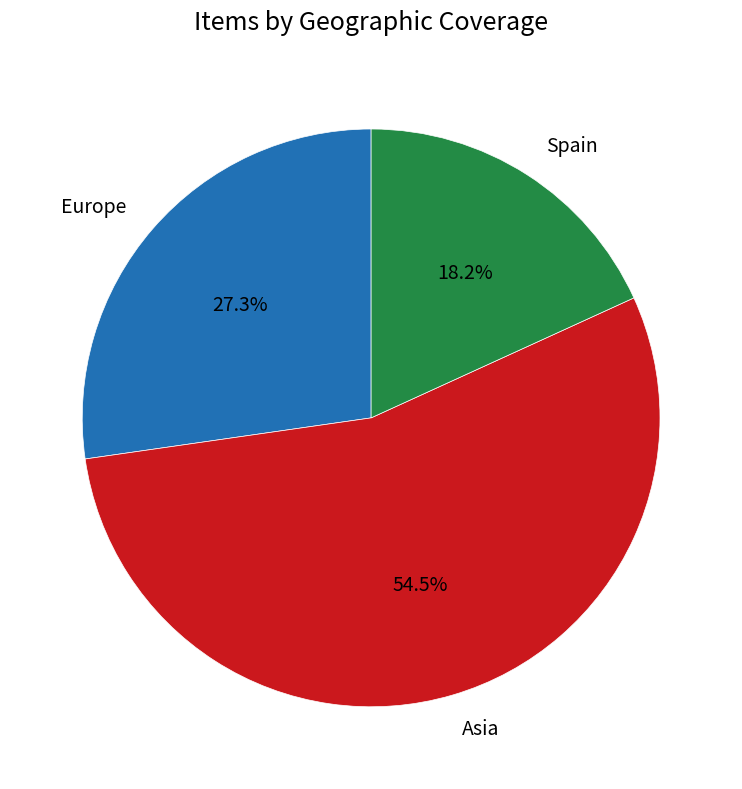

What is the majority slice?

Asia